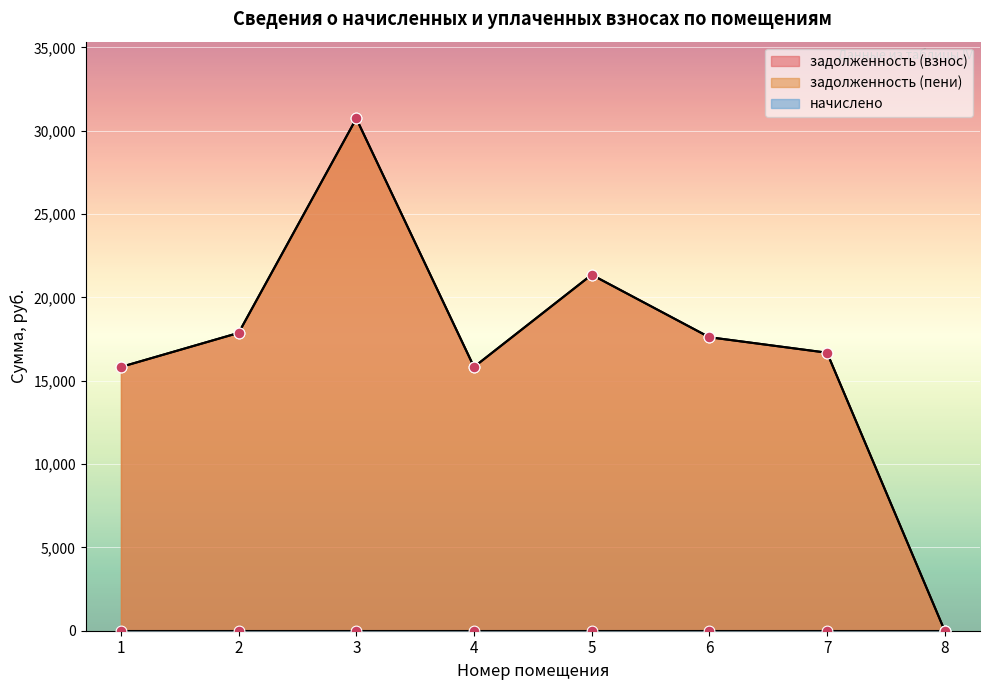

At which category is the sum across all series the highest?

3